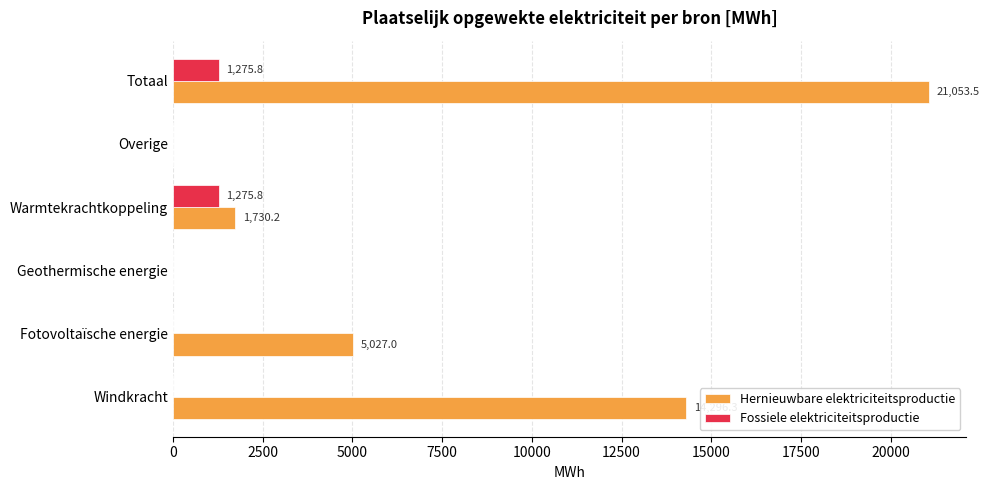

The Fossiele elektriciteitsproductie series shows 550.4 at Totaal. True or false?

False